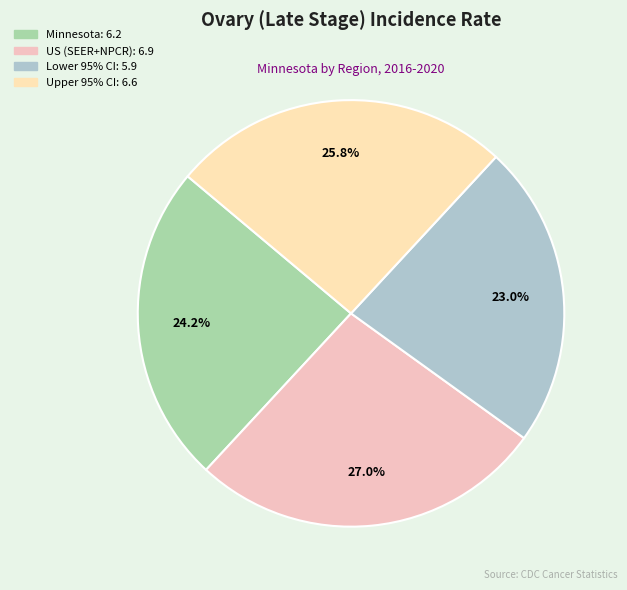

Is there any slice that represents more than half of the pie?

No